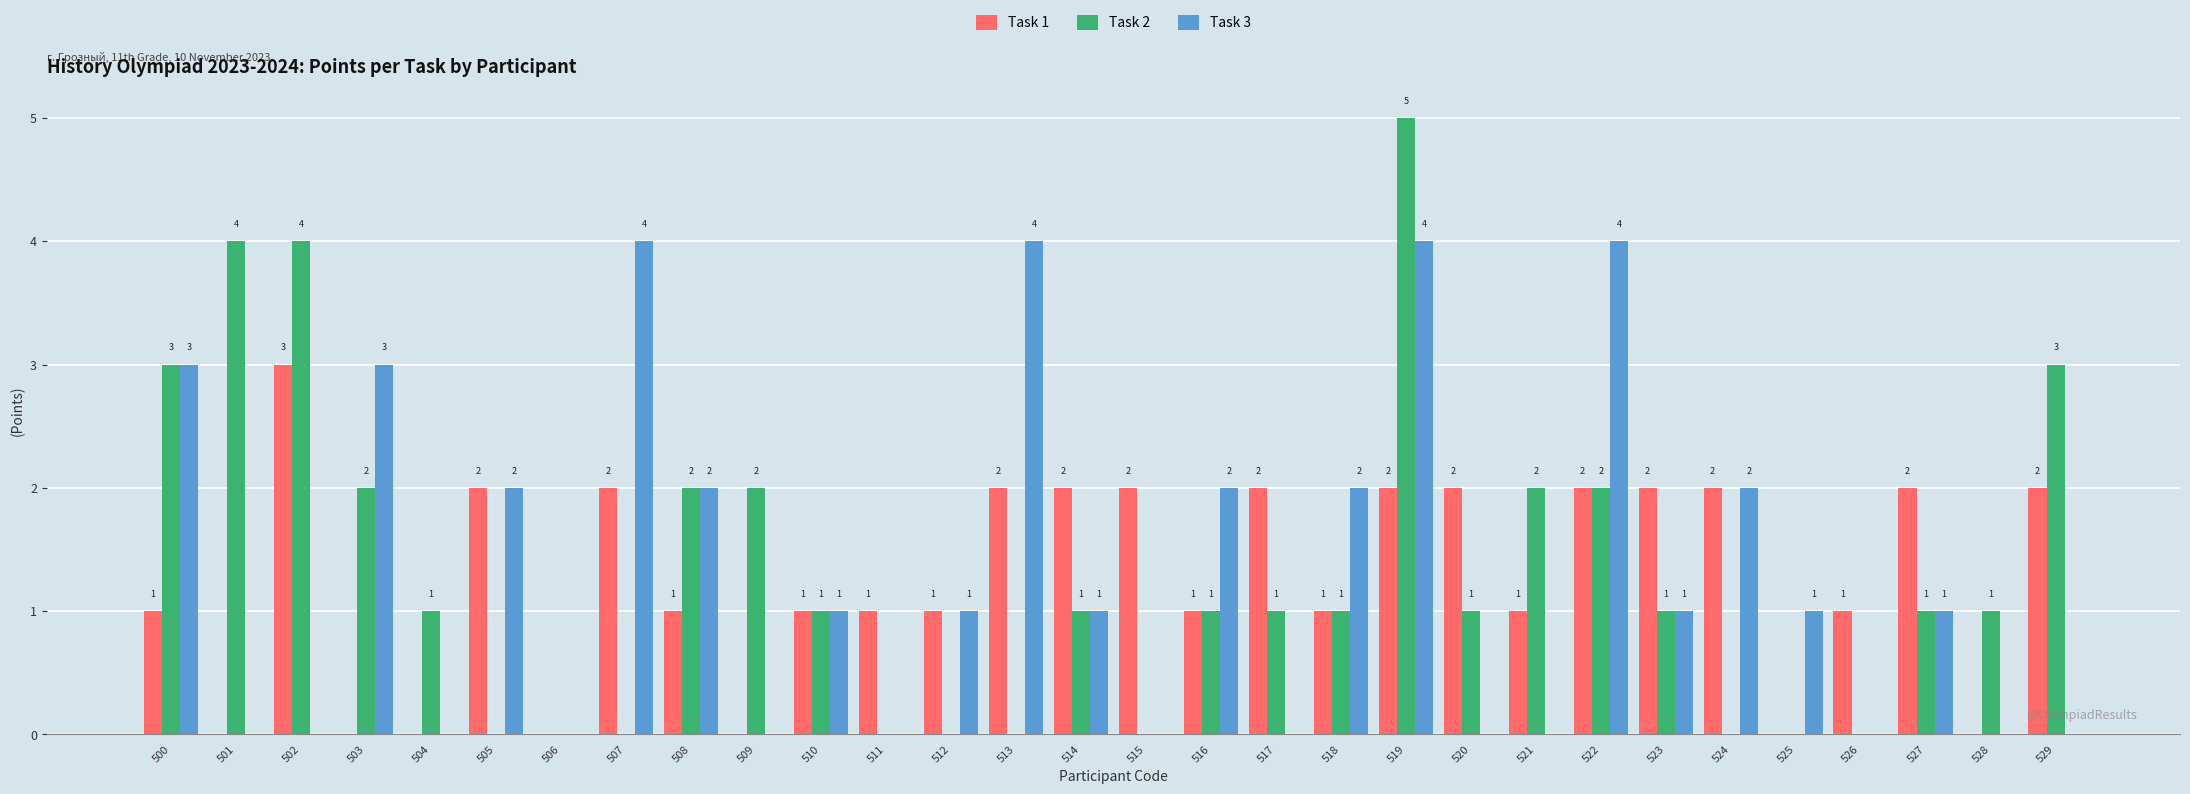

At which category is the sum across all series the highest?

519